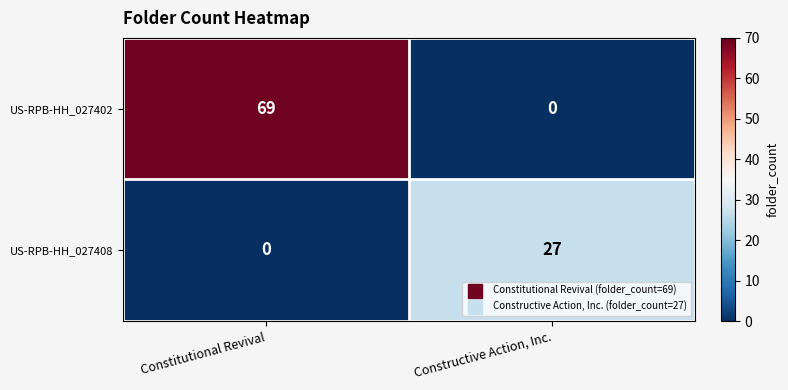

Which series has the largest total across all categories?

US-RPB-HH_027402